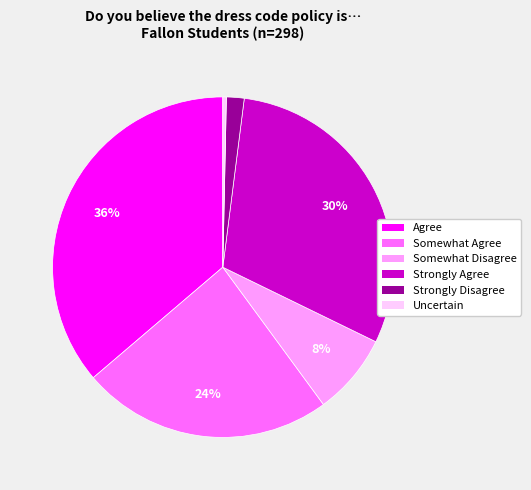

Is Strongly Agree the majority of the pie?

No